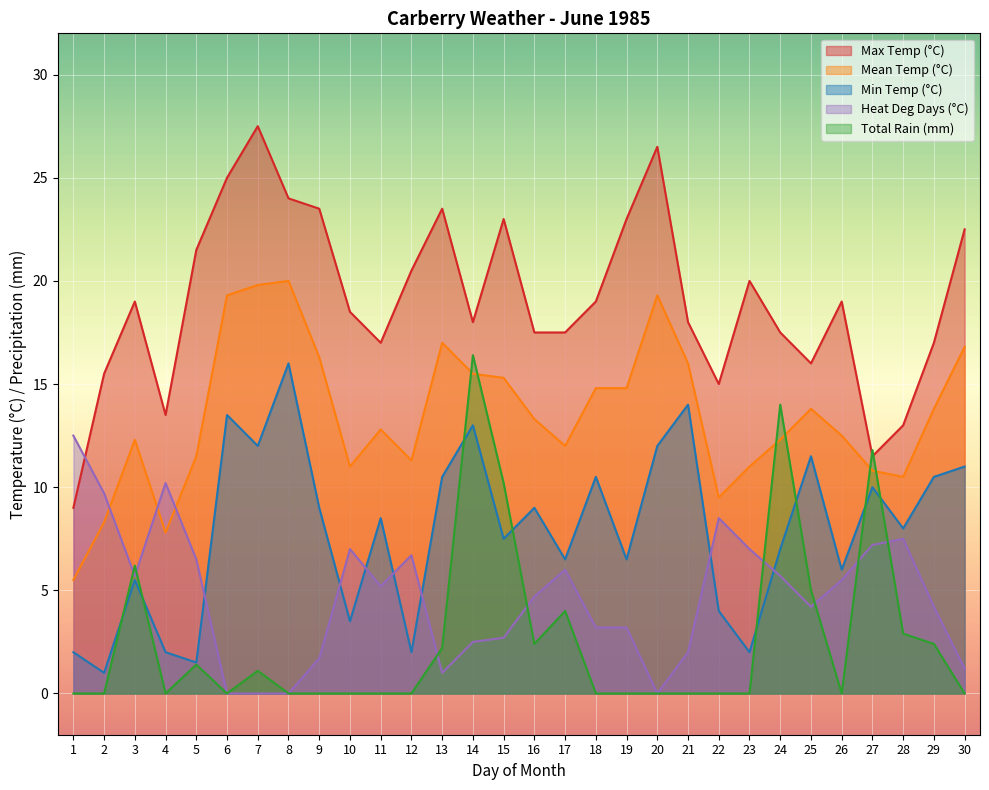

What is the value of the Mean Temp (°C) point at the 5th from the left?

11.5